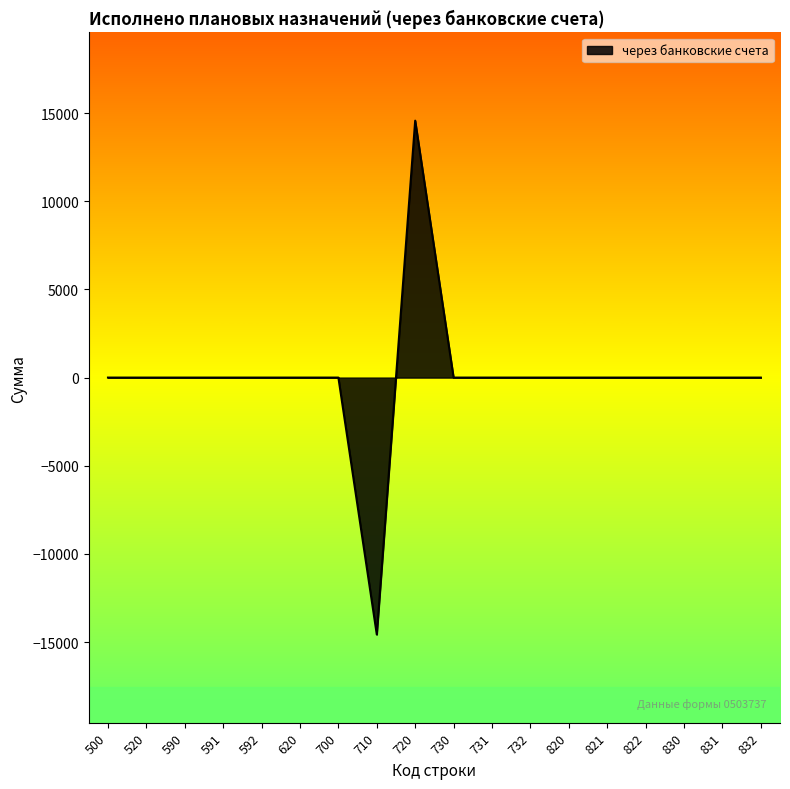

Which category has the highest value across all series?

720